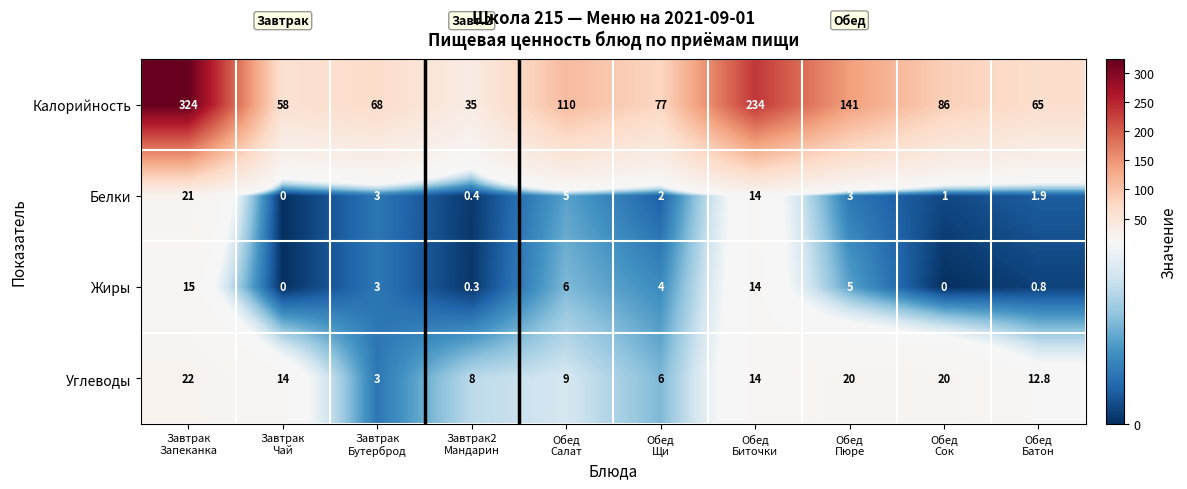

What is the maximum value shown in the chart?

324.0